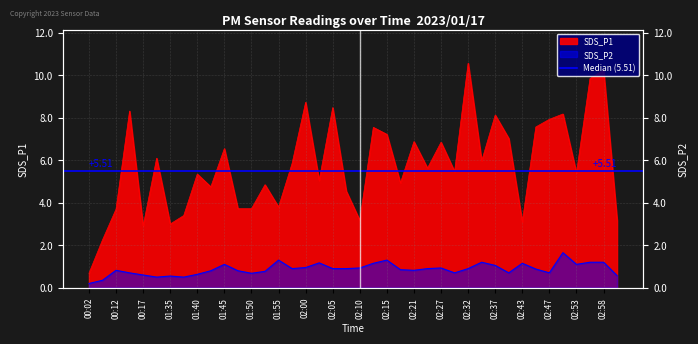

What is the difference between the highest and lowest values at 02:58?

9.1